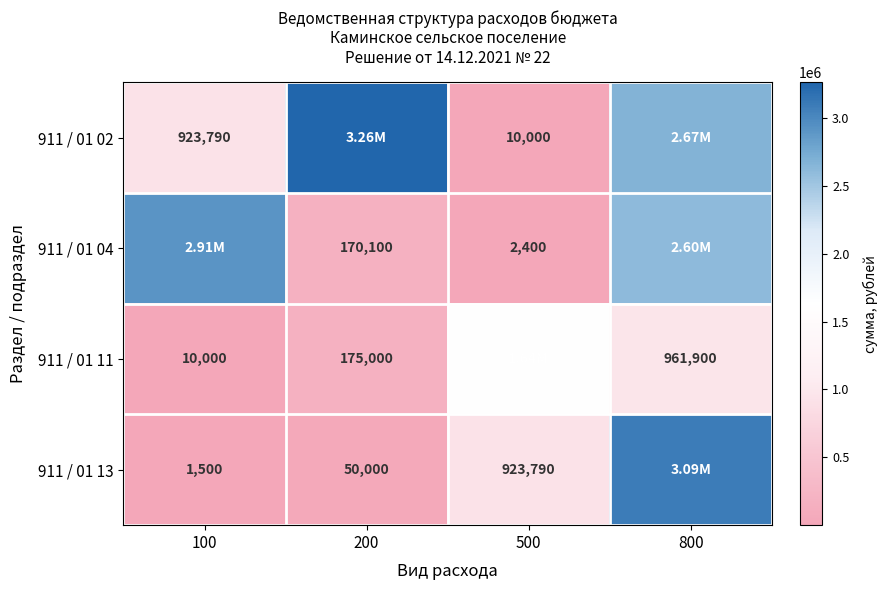

What is the sum of the 911 / 01 11 values at 100 and 800?

971900